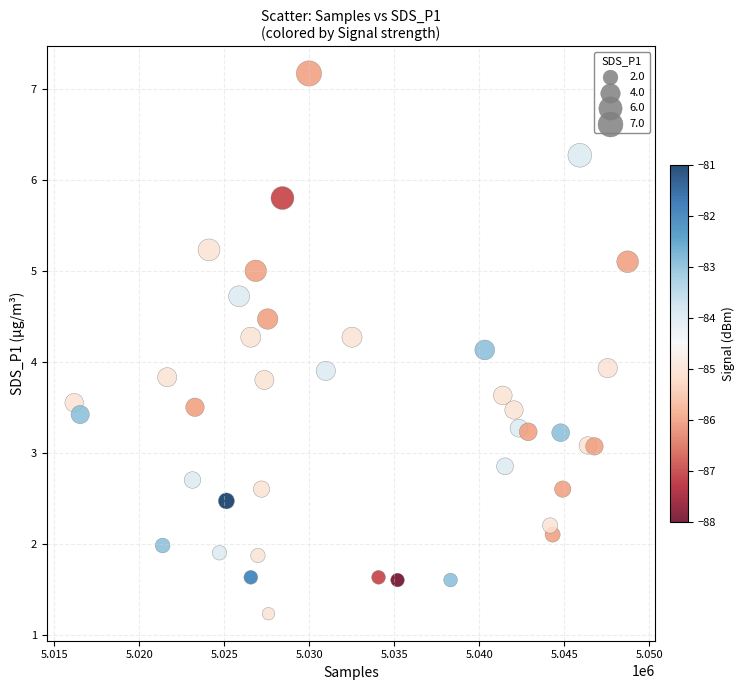

What is the range of Y values (max minus min)?

5.9